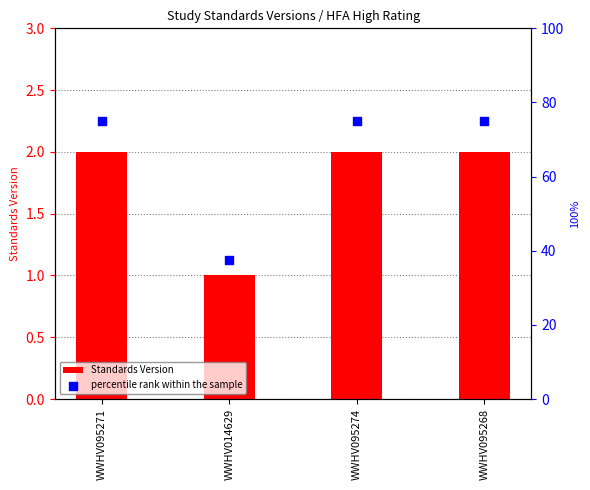

Which series has the largest total across all categories?

percentile rank within the sample